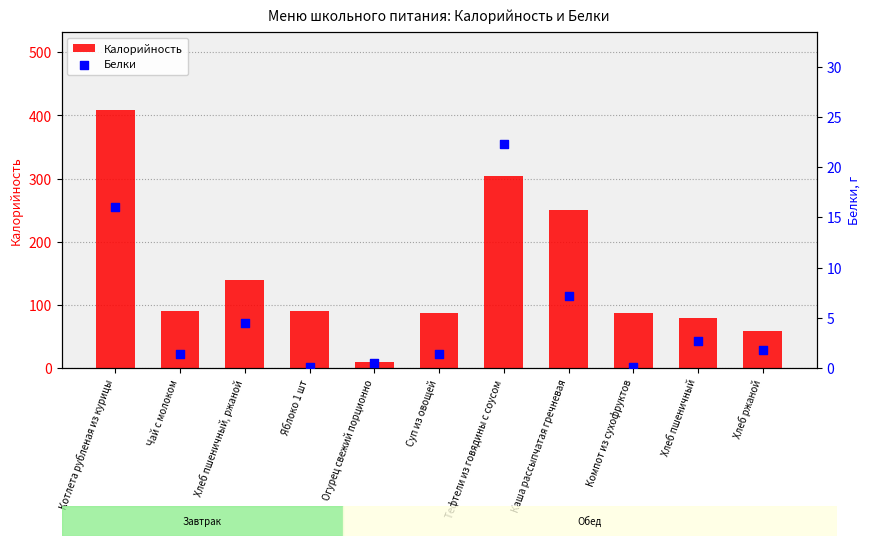

Which series reaches the minimum Y coordinate?

Белки